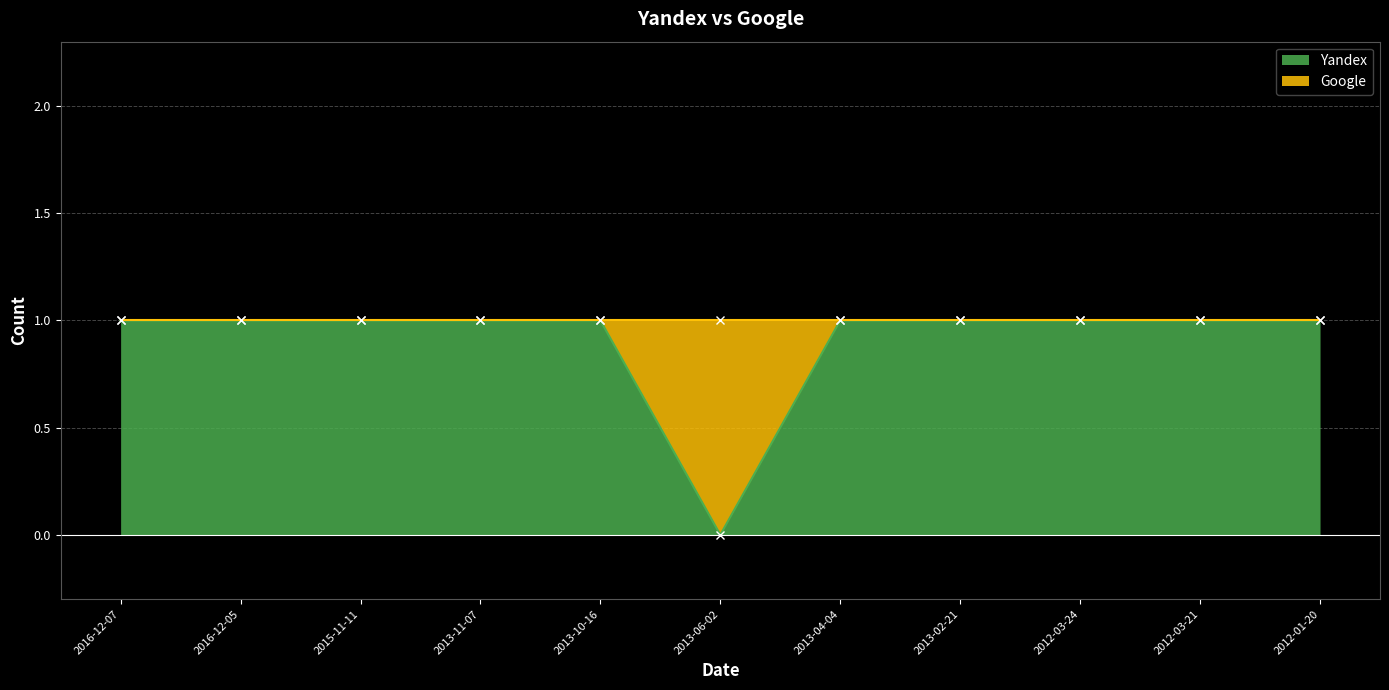

Reading left to right, extract all data points from this chart.

1	1	1	1	1	0	1	1	1	1	1